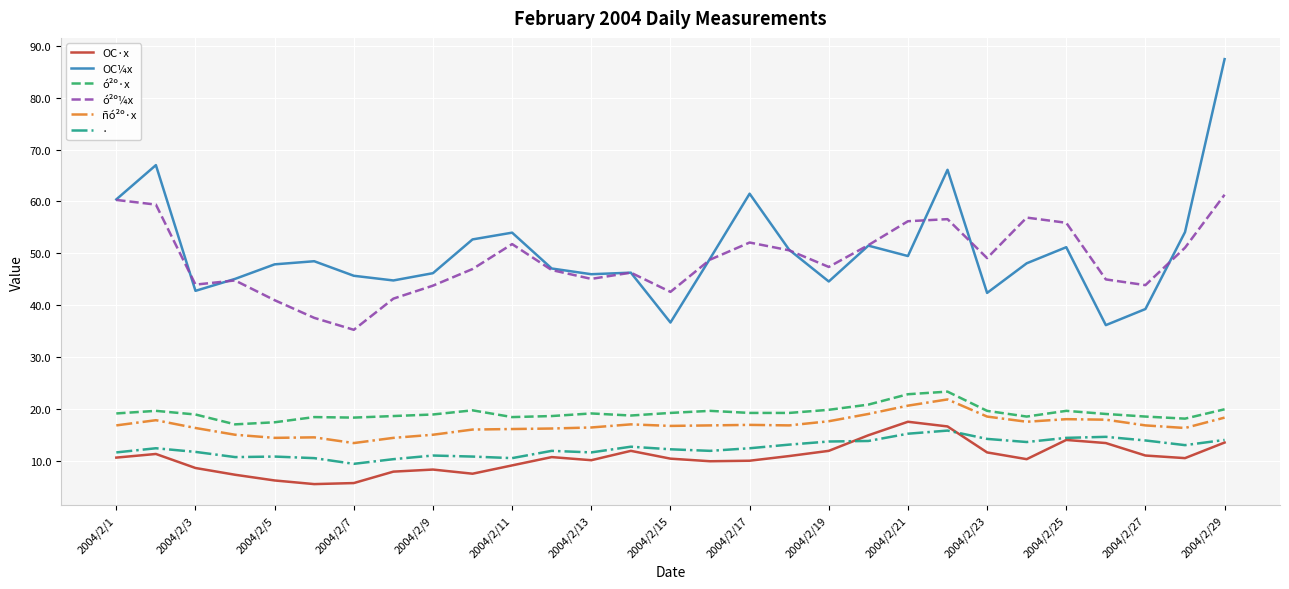

What are all the series names shown in the legend?

OC·x, OC¼x, ó²º·x, ó²º¼x, ñó²º·x, ·